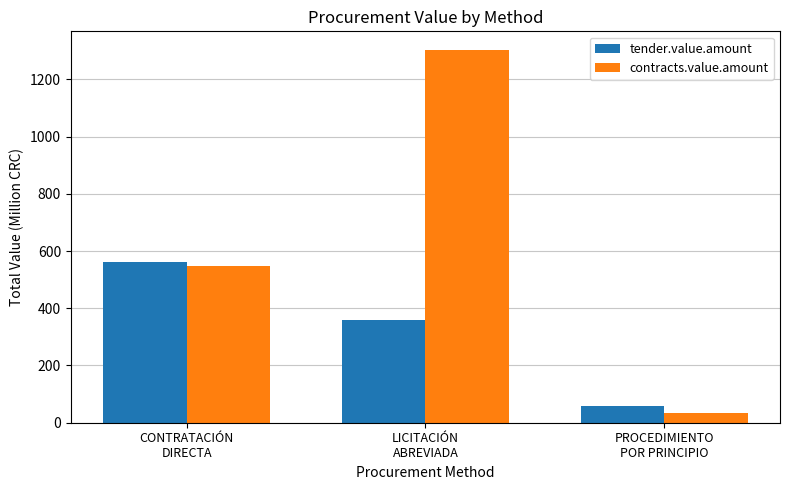

What is the label of the 3rd bar from the right?

CONTRATACIÓN
DIRECTA